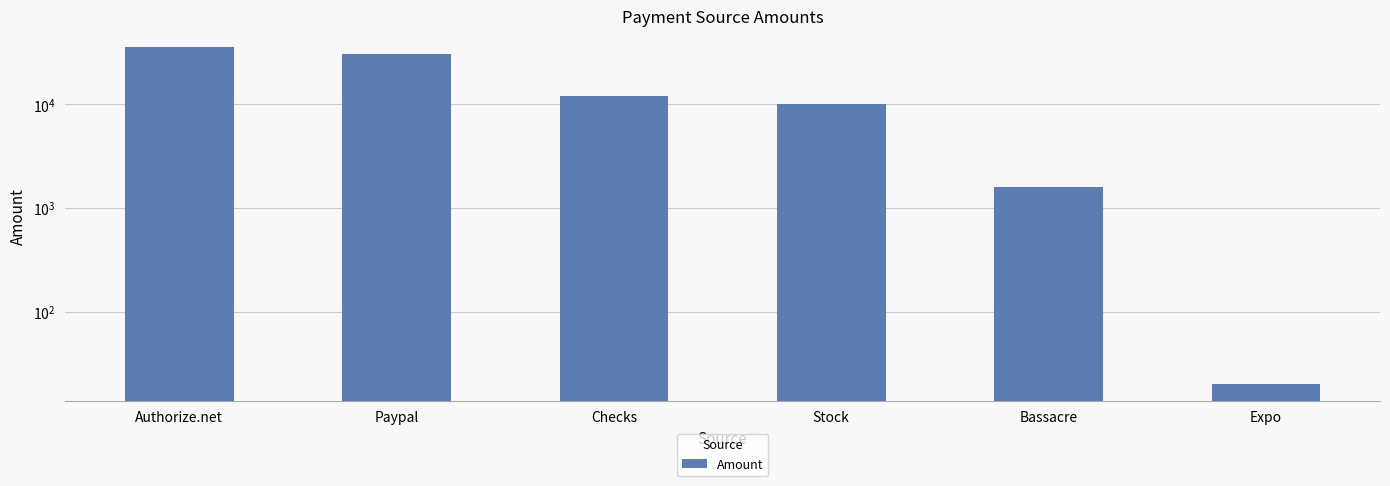

At which category does the chart reach its minimum across all series?

Expo